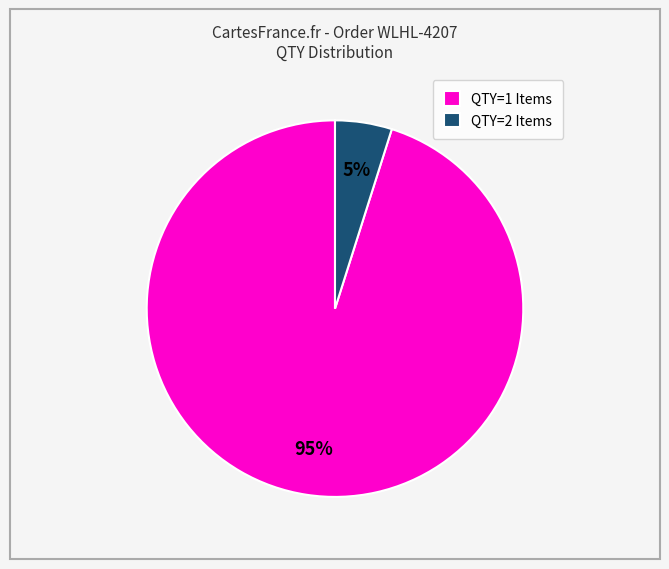

Rank the categories by value from lowest to highest.

QTY=2 Items, QTY=1 Items